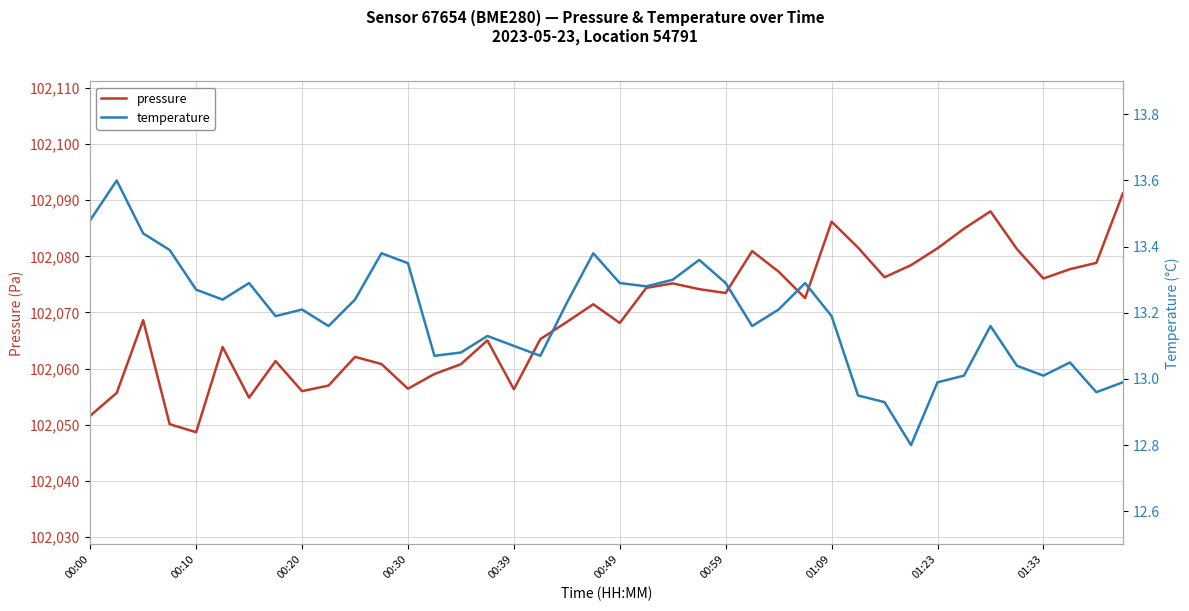

What are all the series names shown in the legend?

pressure, temperature